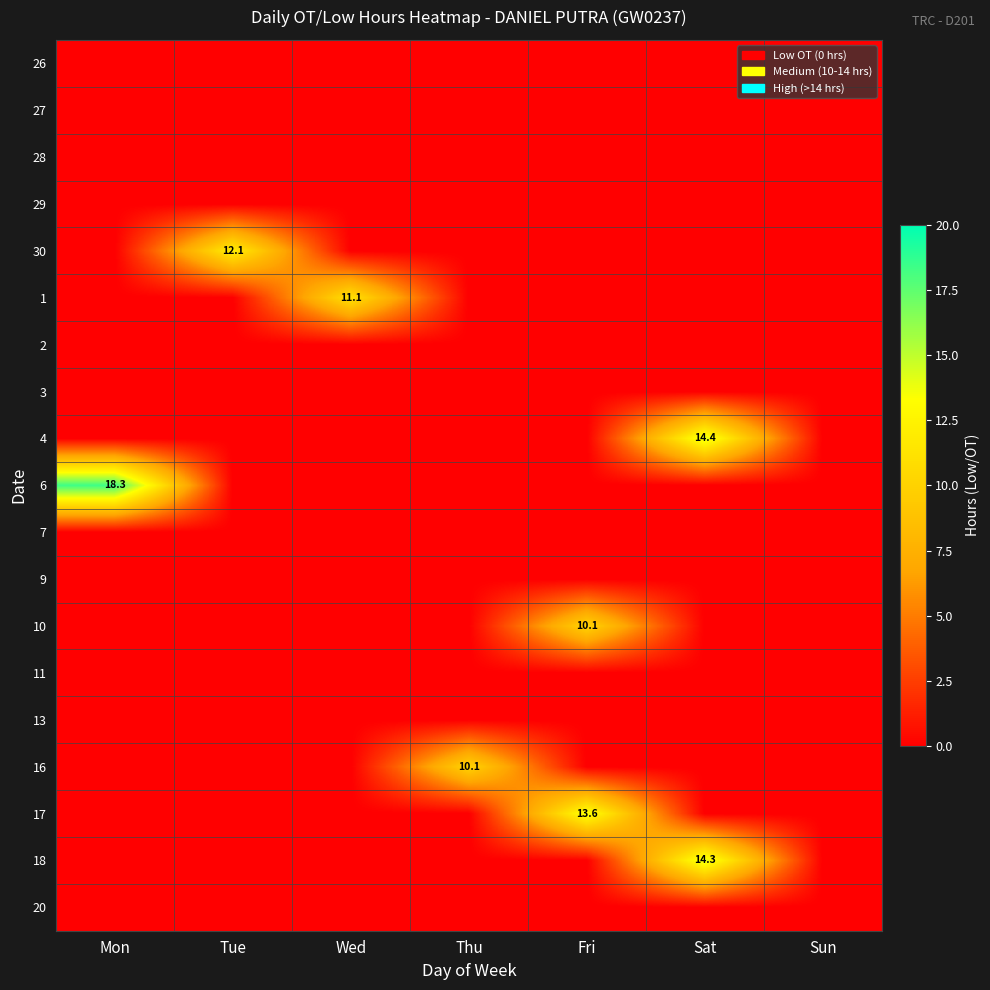

True or false: 30 has a value of 18.9 at Tue.

False